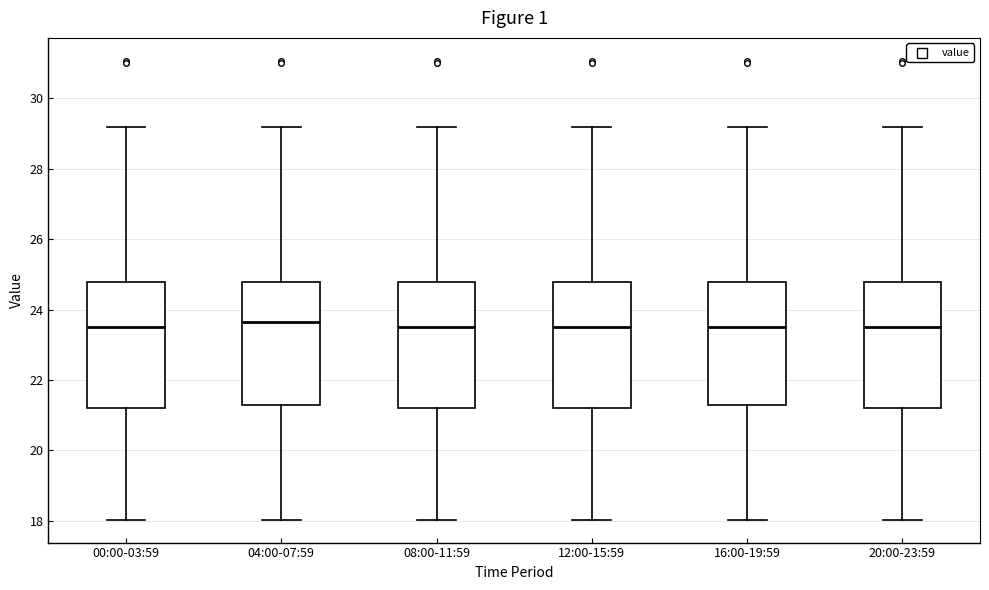

Where does the median line of the box for 12:00-15:59 sit on the y-axis? The values are not printed on the chart, so give them approximately, as read against the axis.

23.6